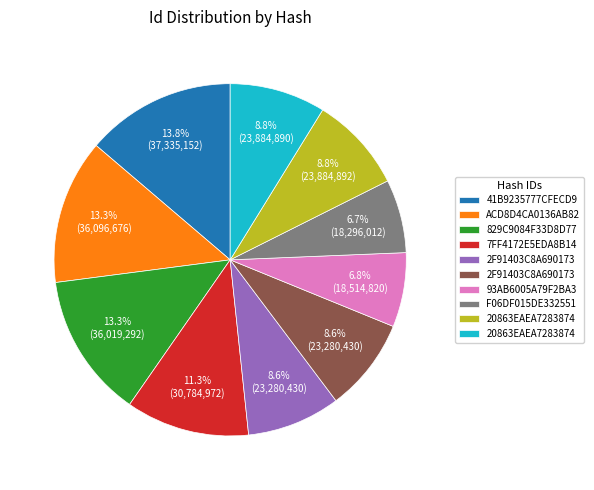

Is there any slice that represents more than half of the pie?

No